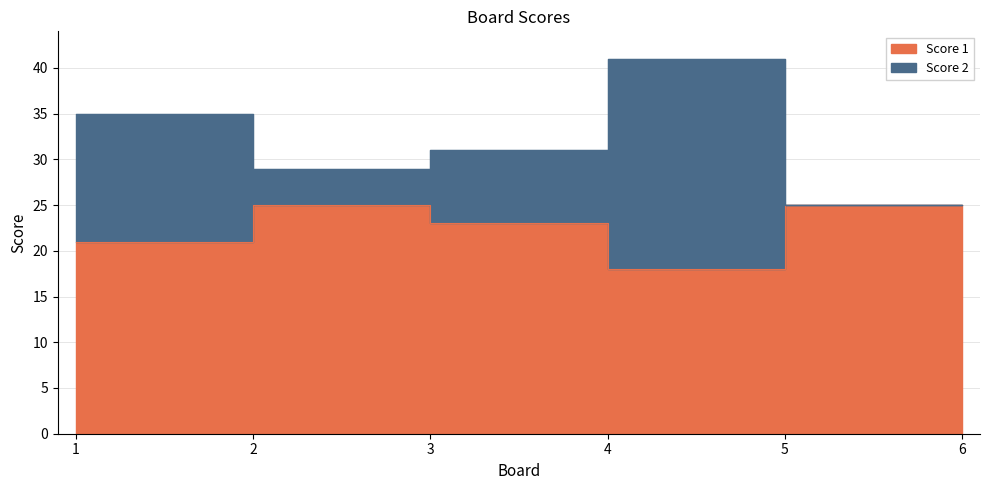

Which series changed the most between 5 and 6?

Score 1